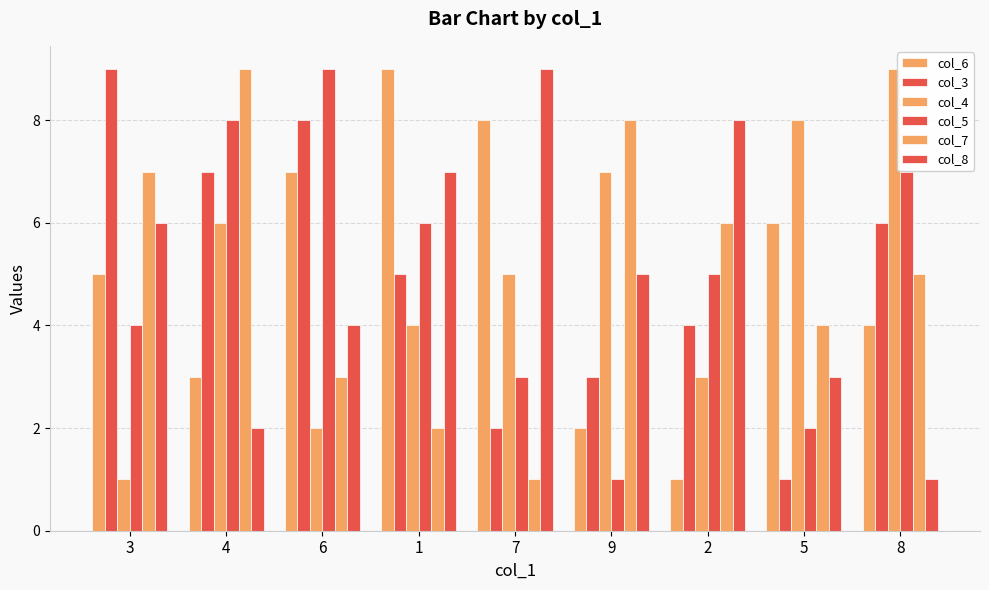

At how many categories does at least one series exceed 7?

9